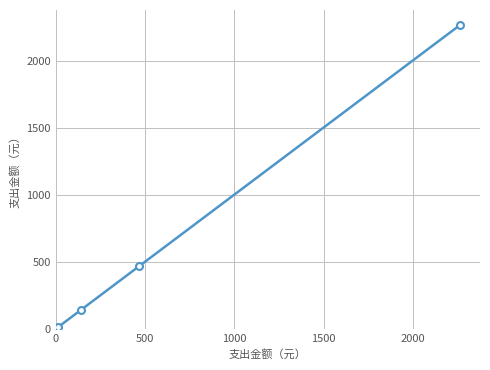

Is this an area chart (filled region under the line)?

No